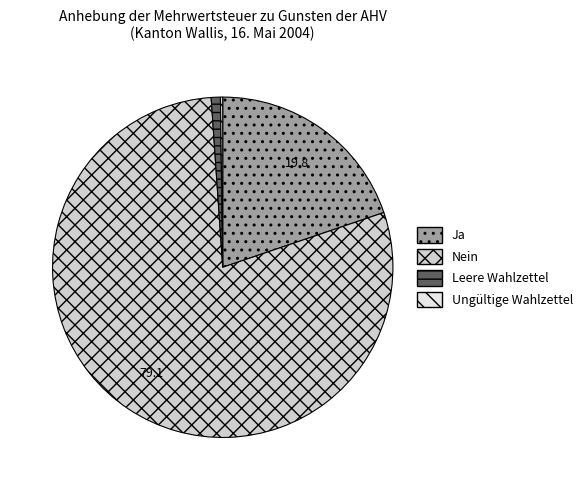

Combined, do Leere Wahlzettel and Ja account for over 50%?

No